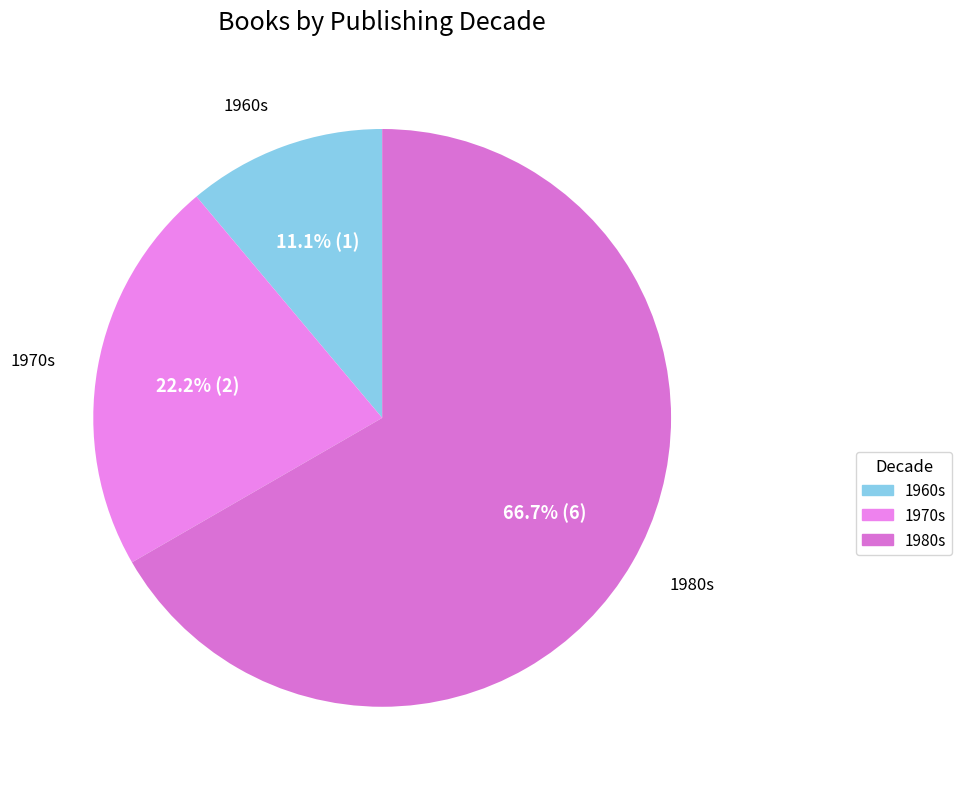

Count the number of slices in the pie.

3